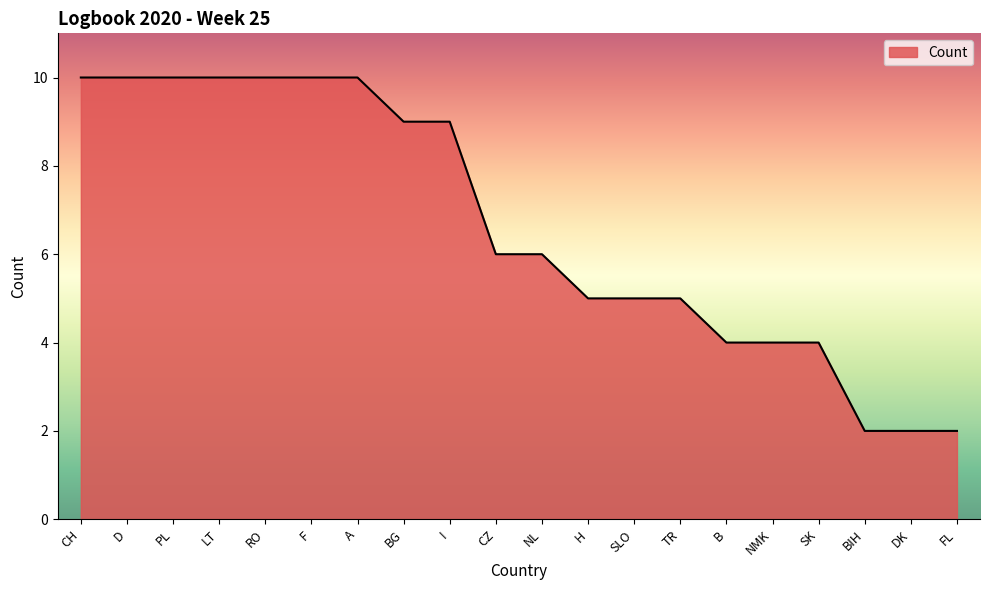

Where does the data first go above 6?

CH